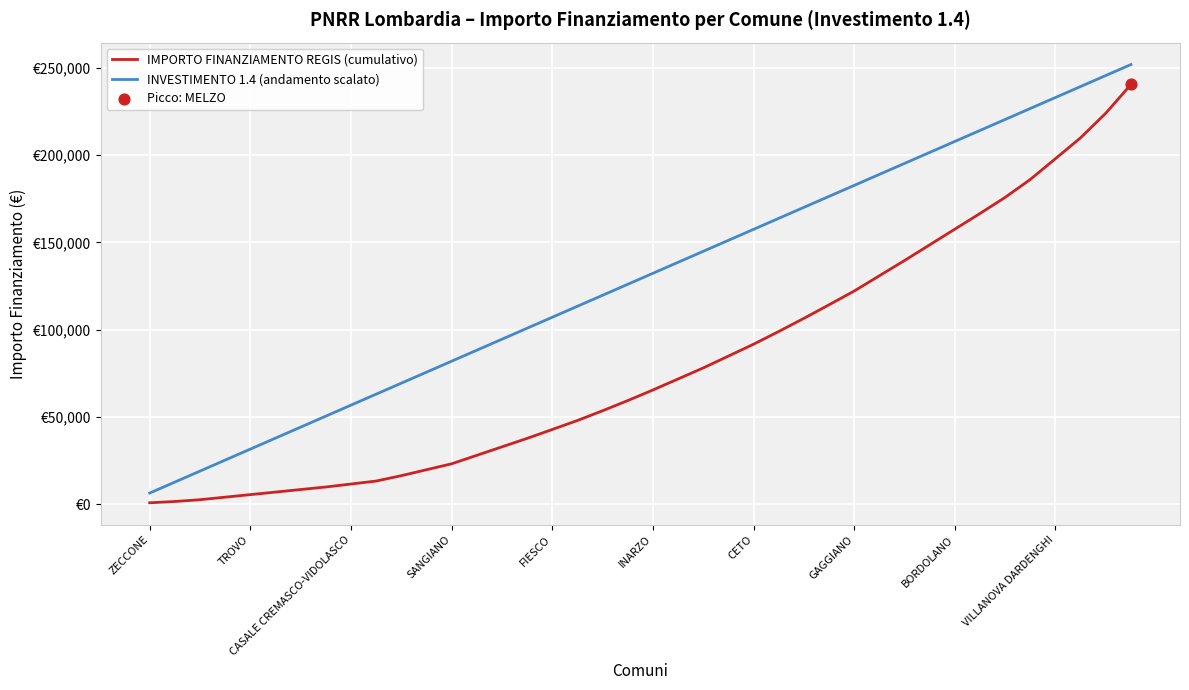

Which series has the largest total across all categories?

INVESTIMENTO 1.4 (andamento scalato)